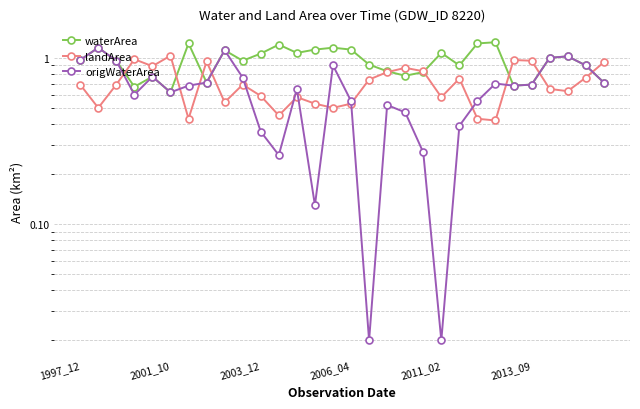

Which series has the widest spread of values?

origWaterArea